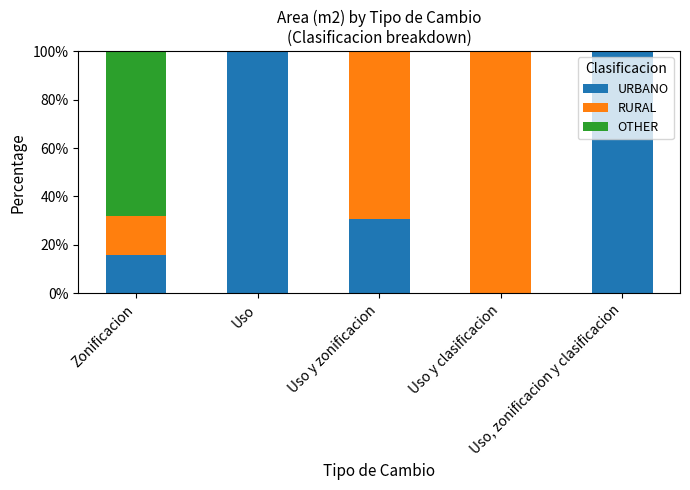

What are all the series names shown in the legend?

URBANO, RURAL, OTHER